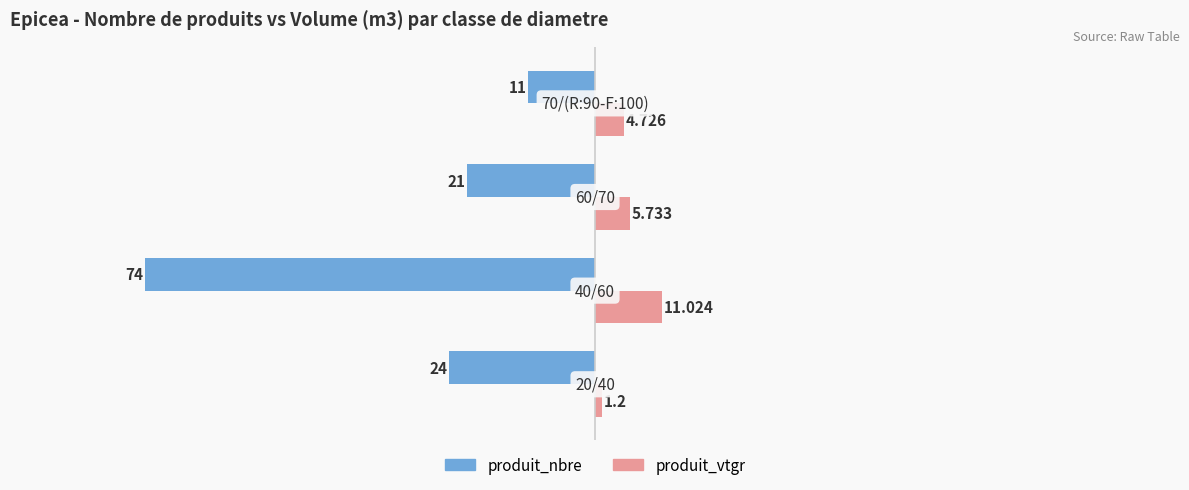

List the series in order of their overall mean, lowest first.

produit_nbre, produit_vtgr